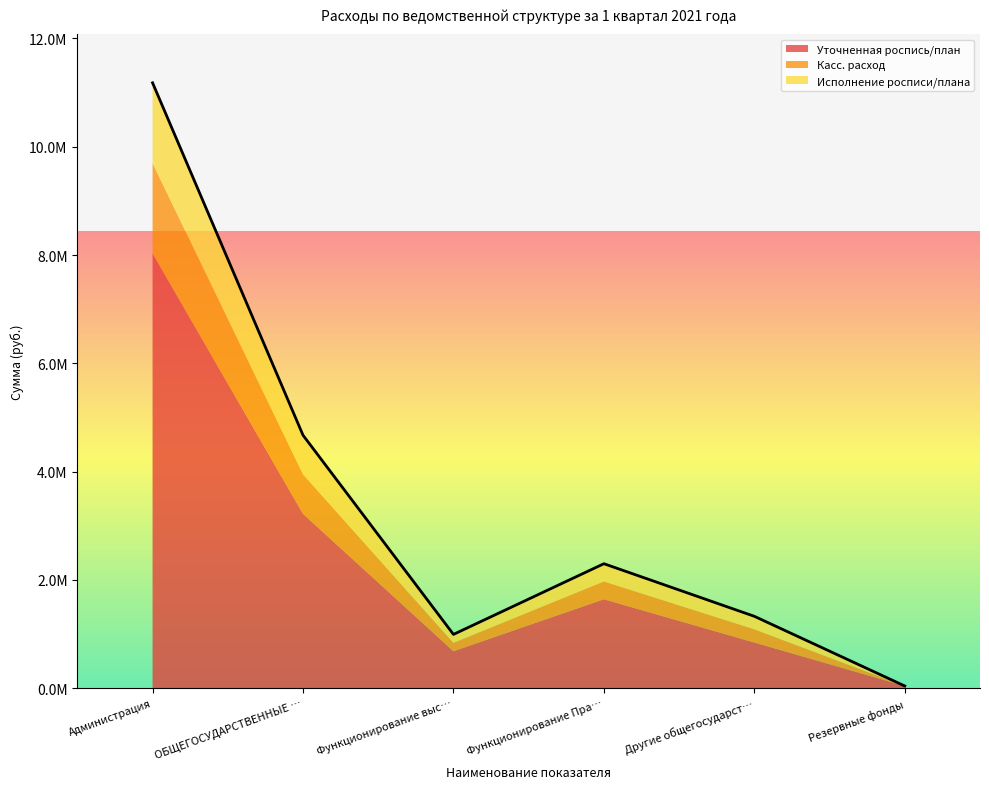

What is the highest value of the Уточненная роспись/план series?

8030926.6